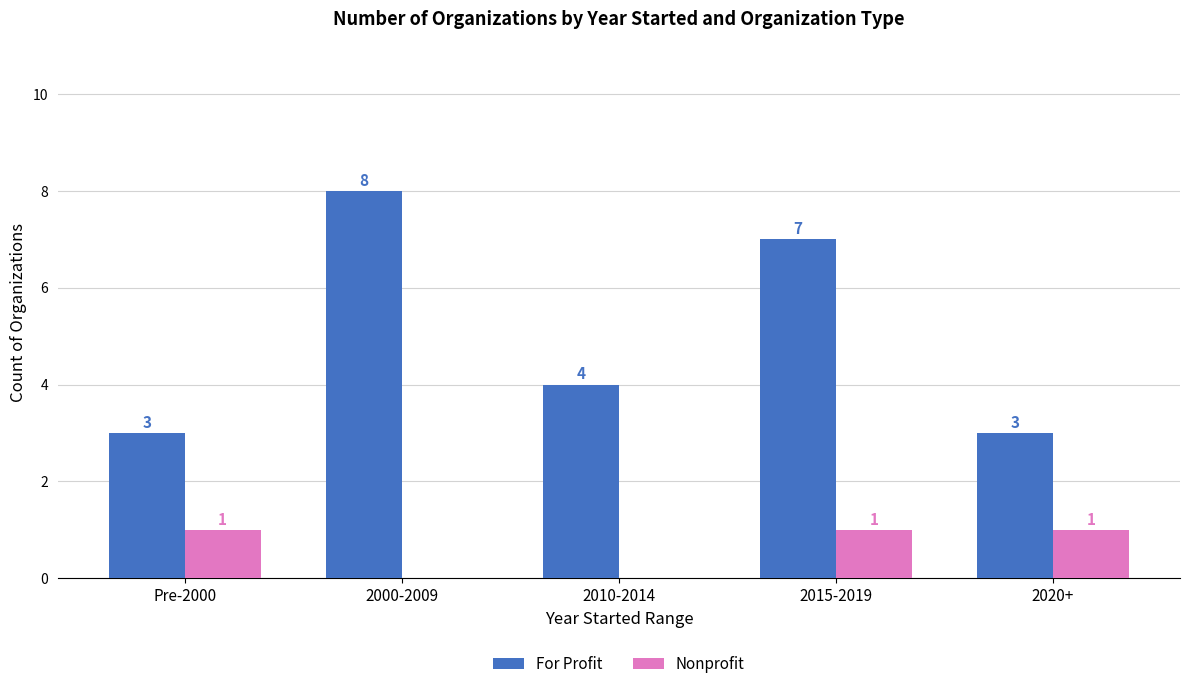

True or false: For Profit has a value of 3 at Pre-2000.

True